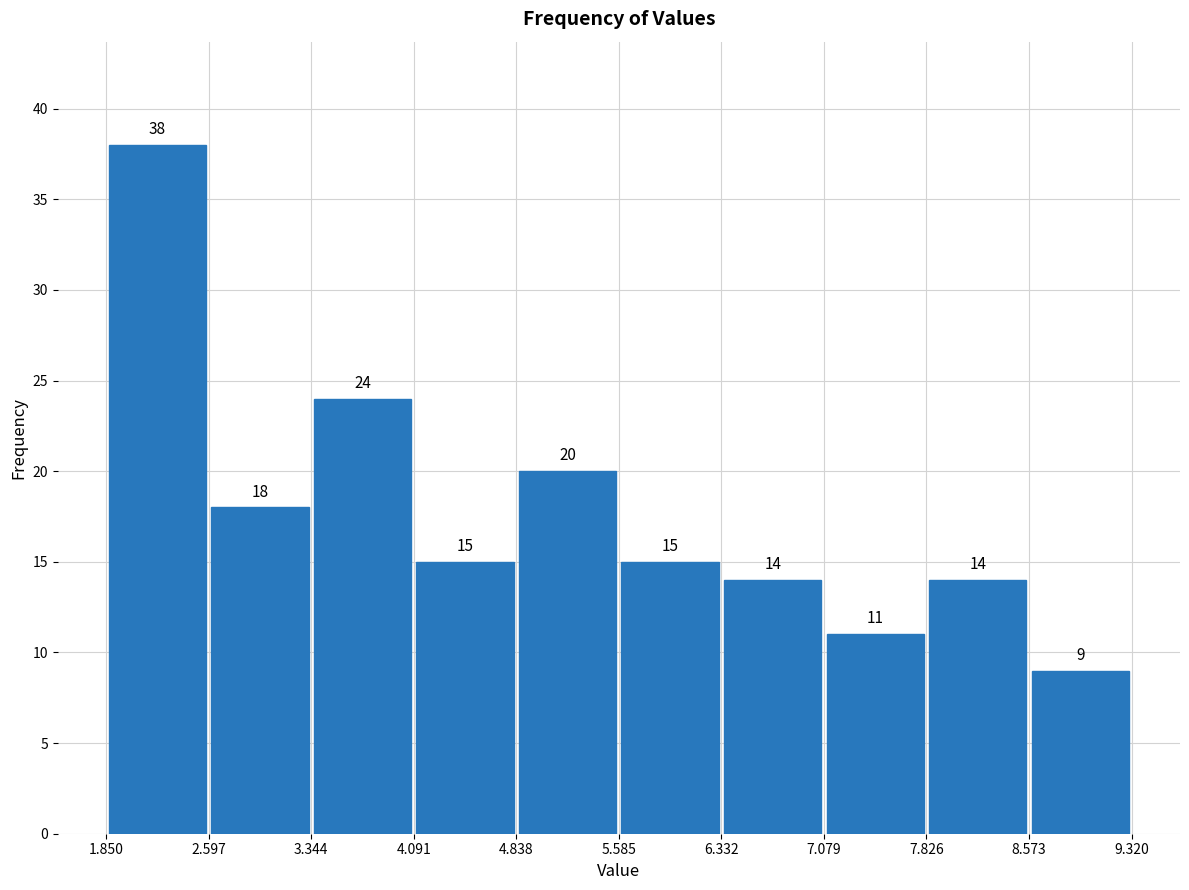

Over which range of the x-axis is the bar tallest?

1.850 to 2.597